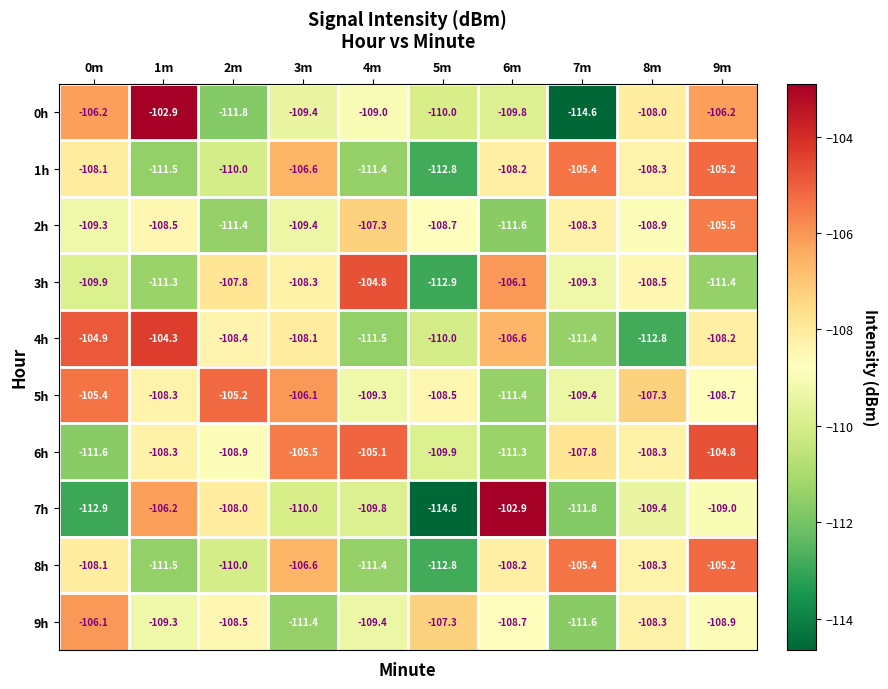

What is the approximate value of 3h at 2m?

-107.8